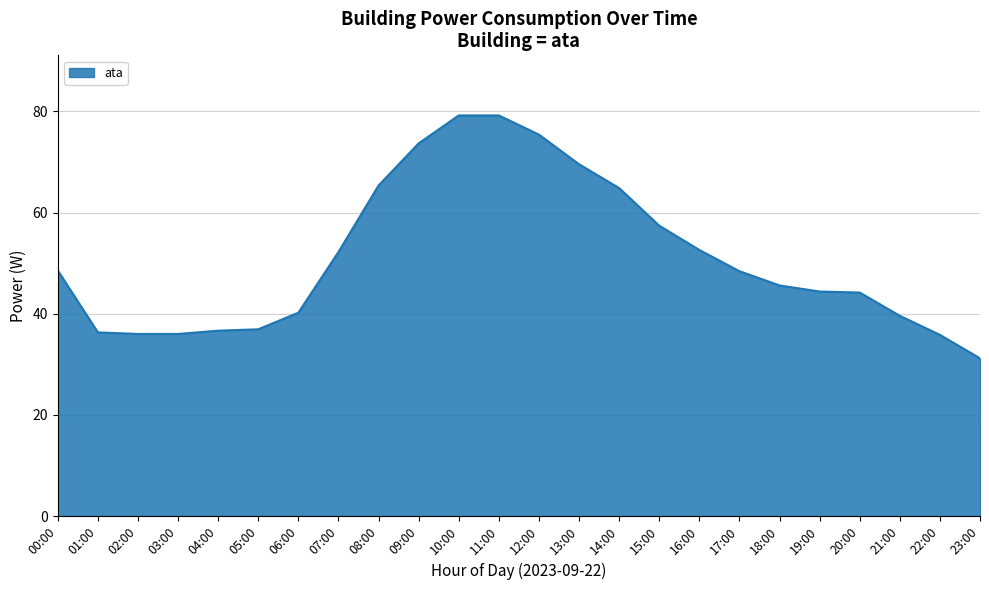

Read the value at 20:00.

44.2